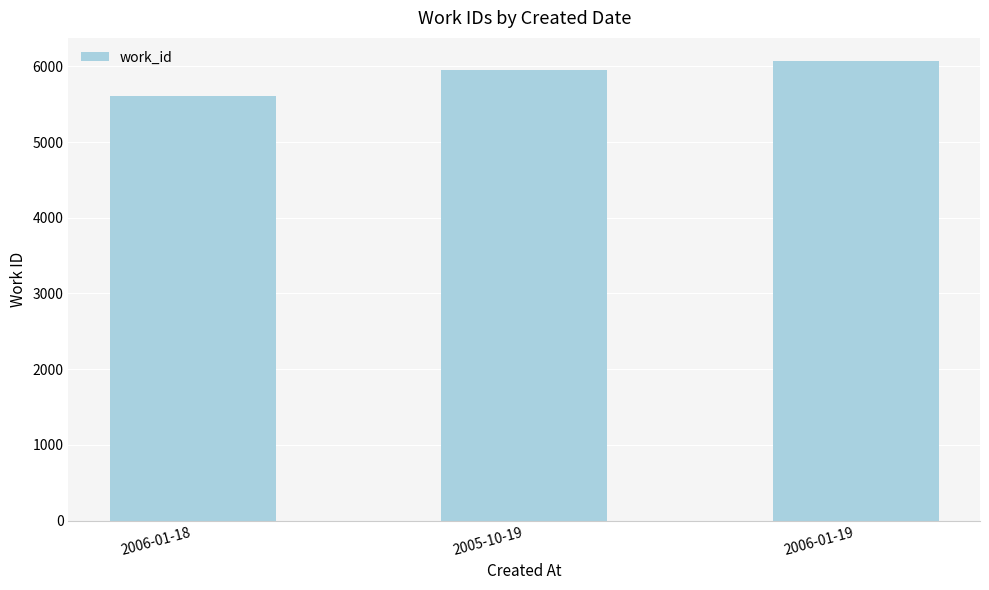

What is the change in value from 2006-01-18 to 2005-10-19?

+343